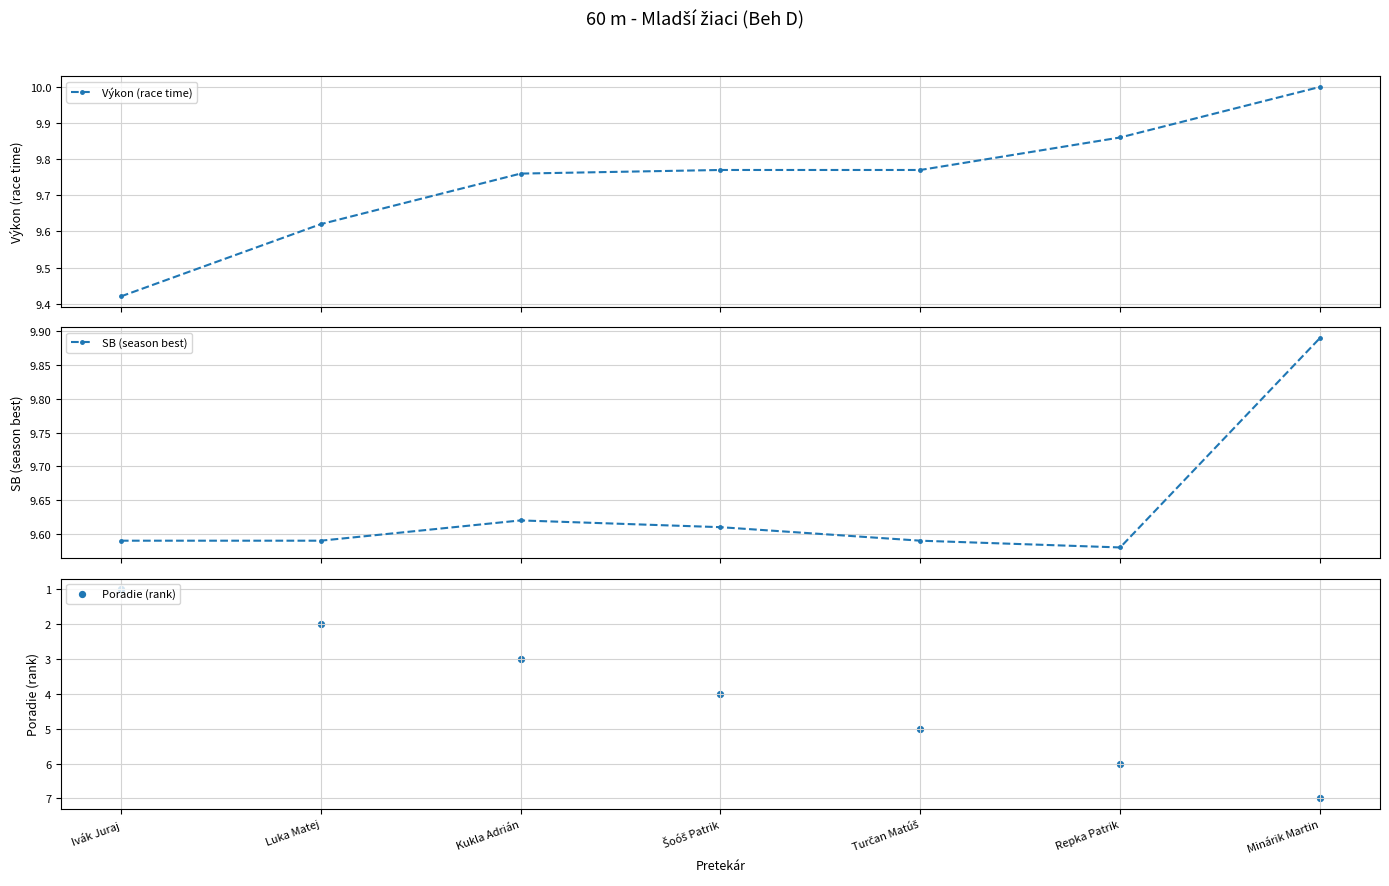

At how many categories does at least one series exceed 7?

7